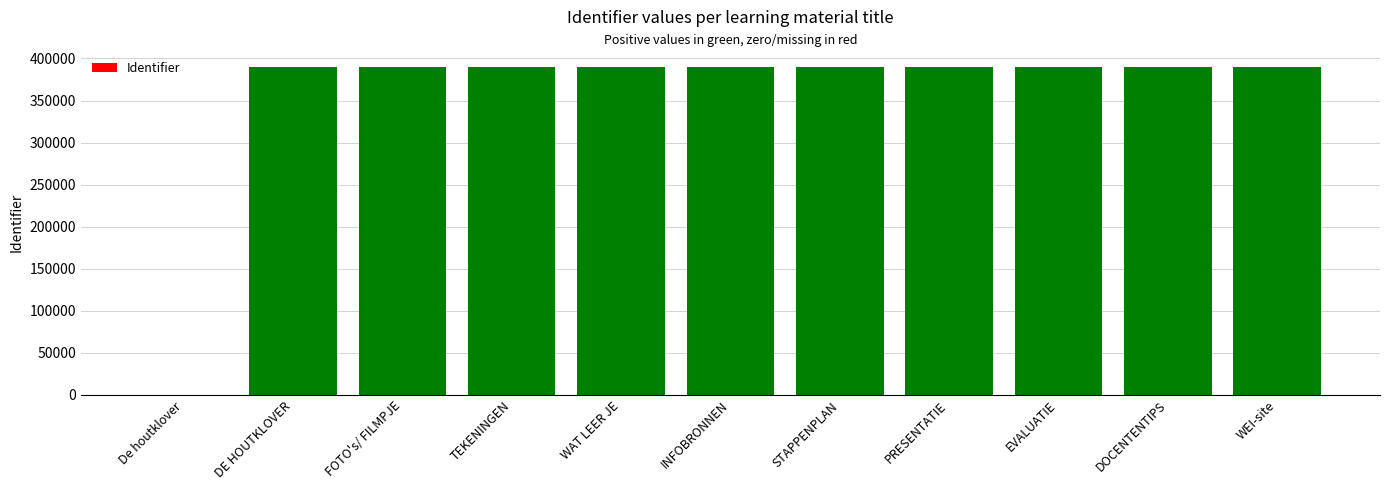

Approximately how many times larger is the value at FOTO's/ FILMPJE compared to DOCENTENTIPS?

1.0